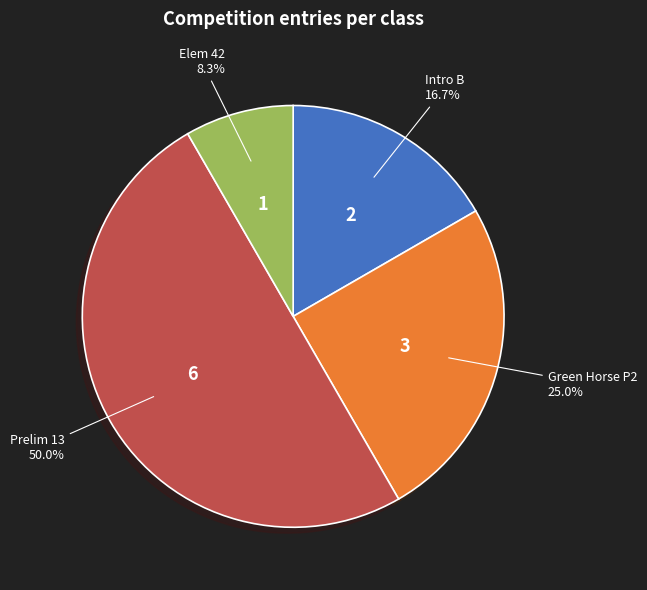

What percentage do Intro B and Elem 42 together represent?

25.0%